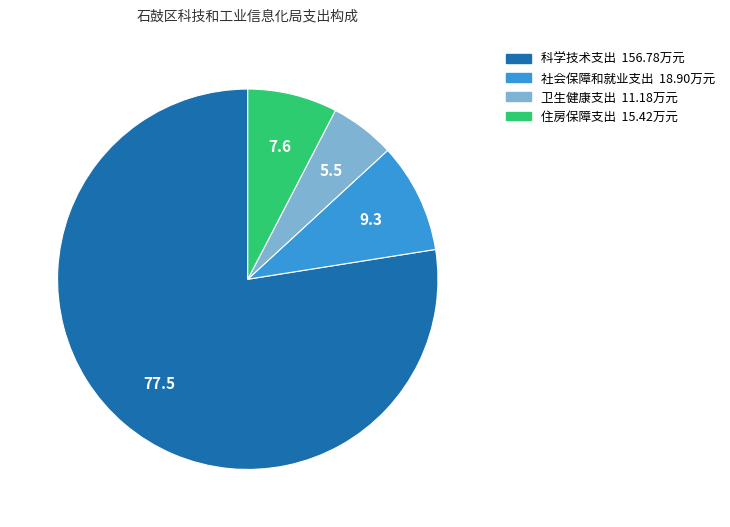

Combined, do 卫生健康支出 and 住房保障支出 account for over 50%?

No